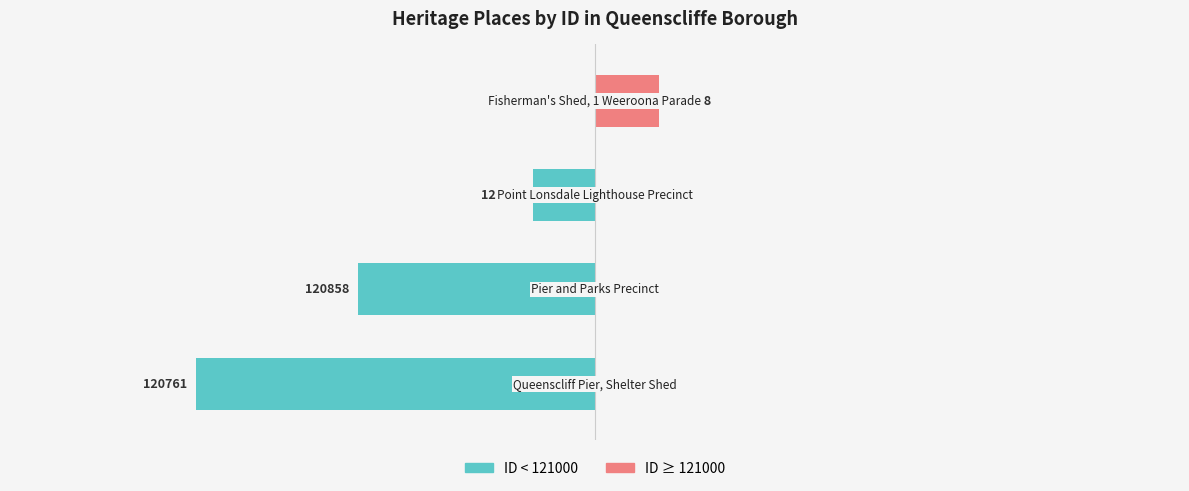

What is the value of the 1st bar from the left?

-239